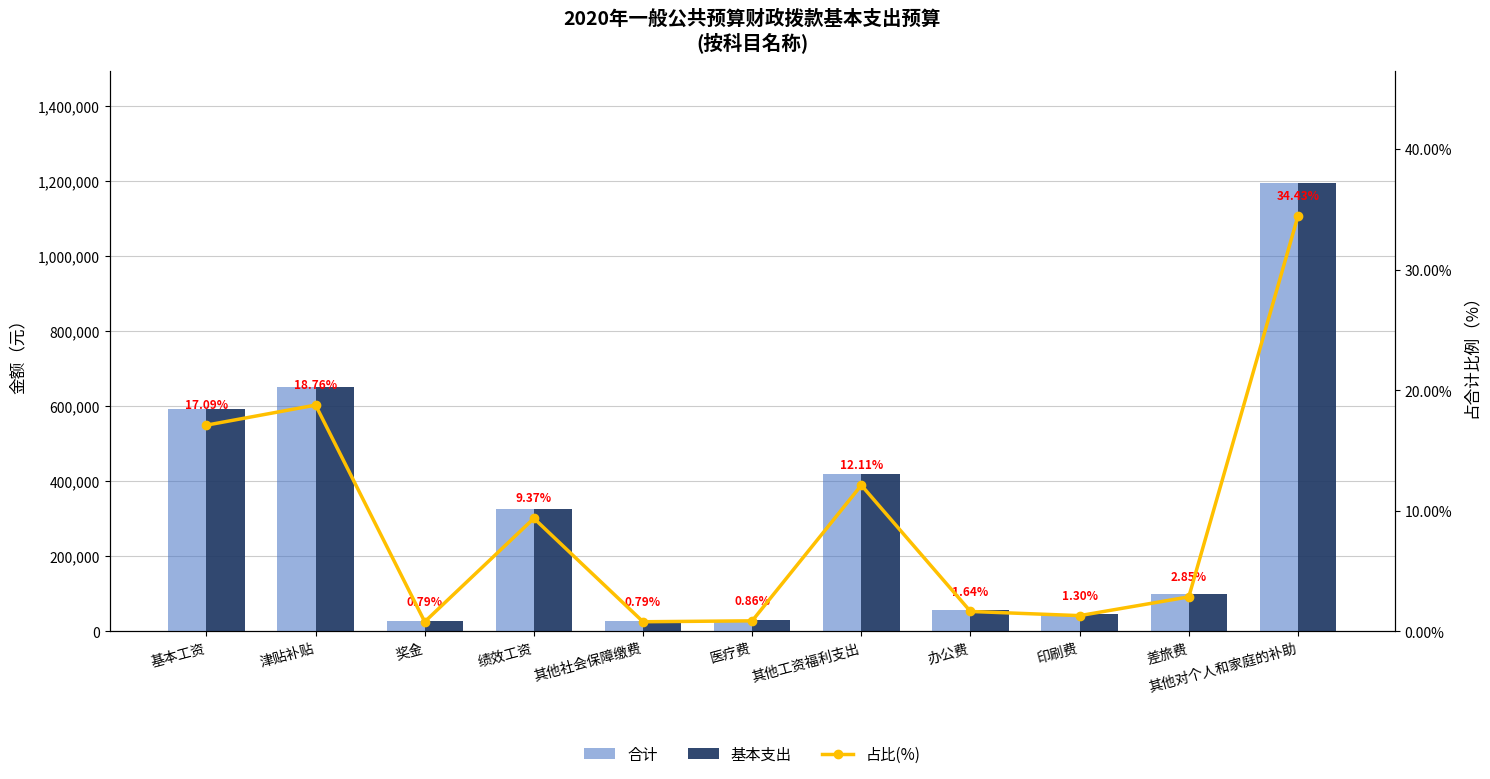

Reading right to left, list all the values displayed in this chart.

合计: 其他对个人和家庭的补助=1195200.0	差旅费=99000.0	印刷费=45000.0	办公费=57000.0	其他工资福利支出=420489.1	医疗费=30000.0	其他社会保障缴费=27397.8	绩效工资=325152.0	奖金=27337.0	津贴补贴=651180.0	基本工资=593371.8
基本支出: 其他对个人和家庭的补助=1195200.0	差旅费=99000.0	印刷费=45000.0	办公费=57000.0	其他工资福利支出=420489.1	医疗费=30000.0	其他社会保障缴费=27397.8	绩效工资=325152.0	奖金=27337.0	津贴补贴=651180.0	基本工资=593371.8
占比(%): 其他对个人和家庭的补助=34.4	差旅费=2.9	印刷费=1.3	办公费=1.6	其他工资福利支出=12.1	医疗费=0.9	其他社会保障缴费=0.8	绩效工资=9.4	奖金=0.8	津贴补贴=18.8	基本工资=17.1